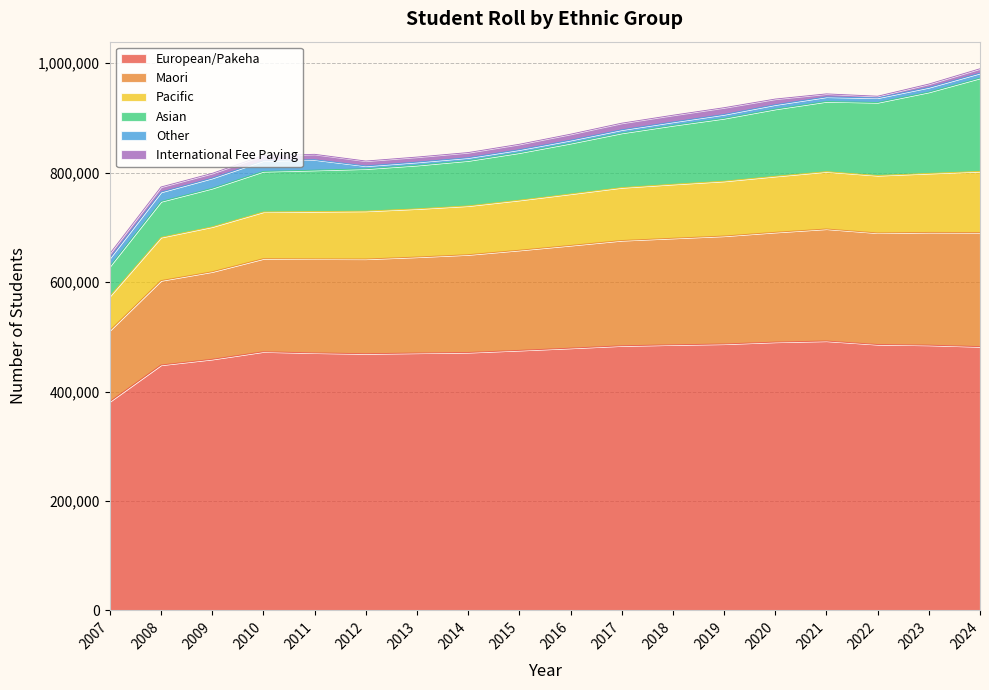

True or false: European/Pakeha and Pacific cross at least once.

False